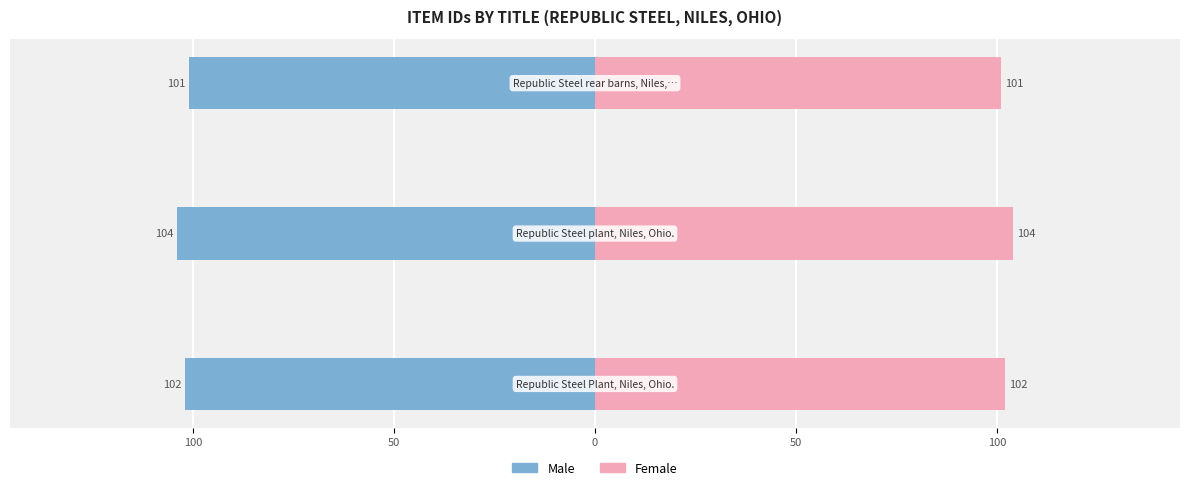

The value of Male at 150 is -52. True or false?

False